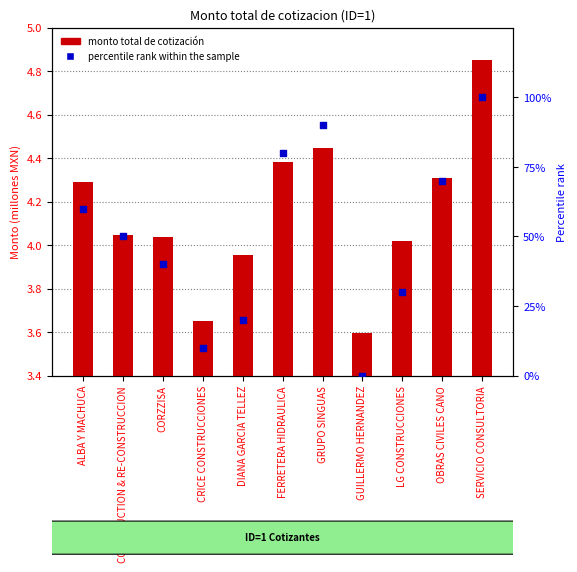

Which series has the largest total across all categories?

Monto total